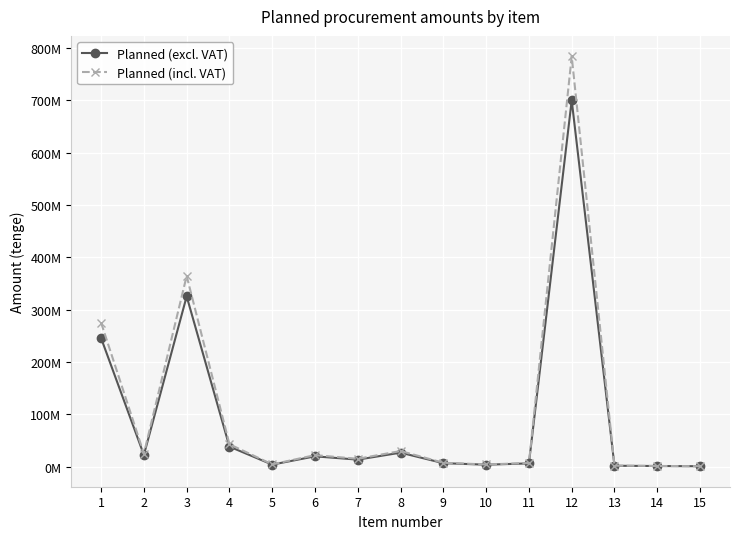

Where is Planned (excl. VAT) nearest to the value 350291500?

3